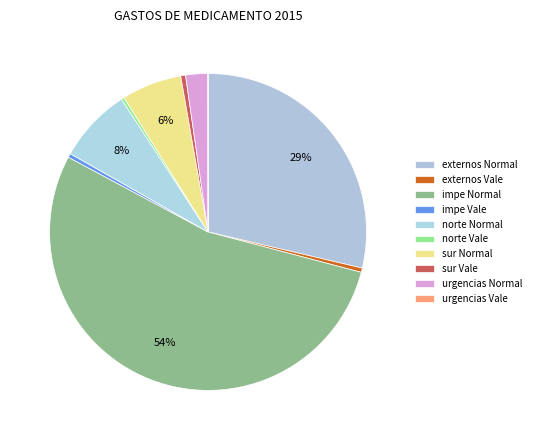

True or false: urgencias Vale accounts for 1% of the total.

False